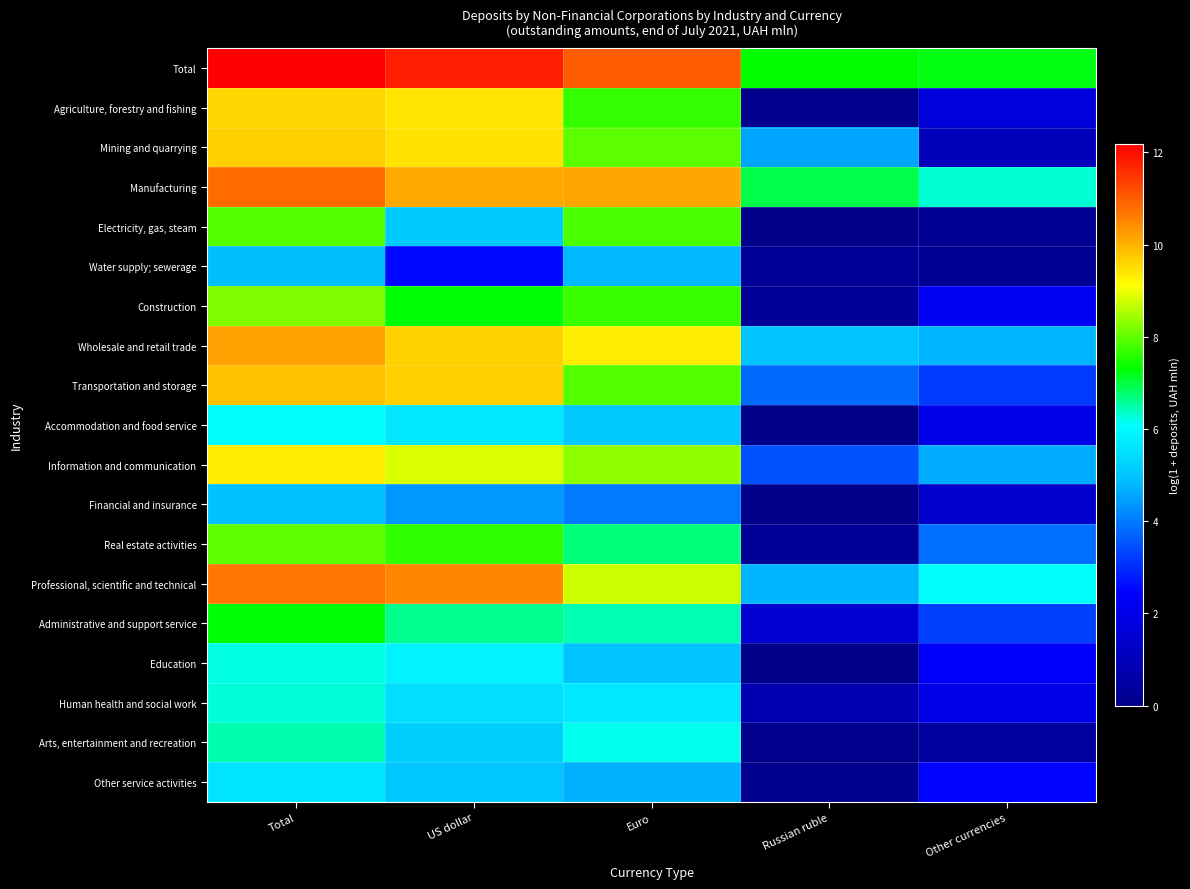

Which series changed the most between Russian ruble and Other currencies?

Real estate activities